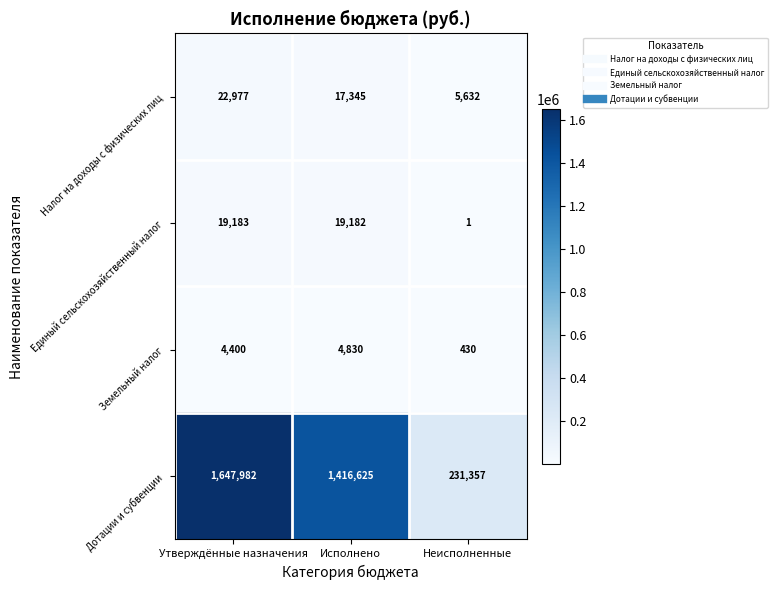

Which series has the largest total across all categories?

Дотации и субвенции